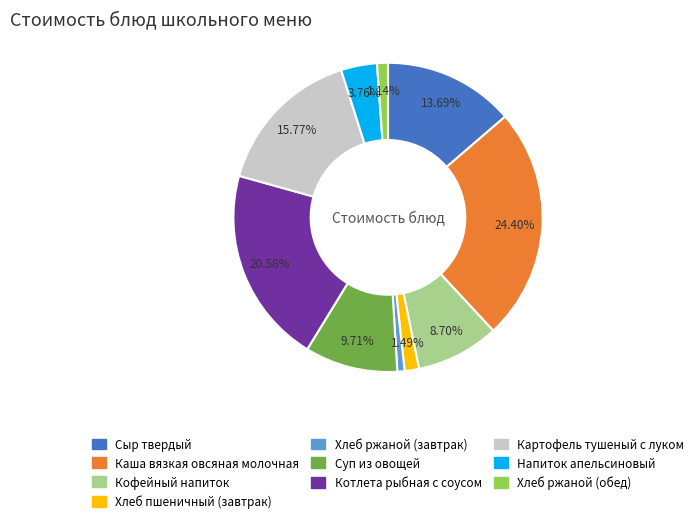

The Напиток апельсиновый slice represents 4% of the pie. True or false?

True